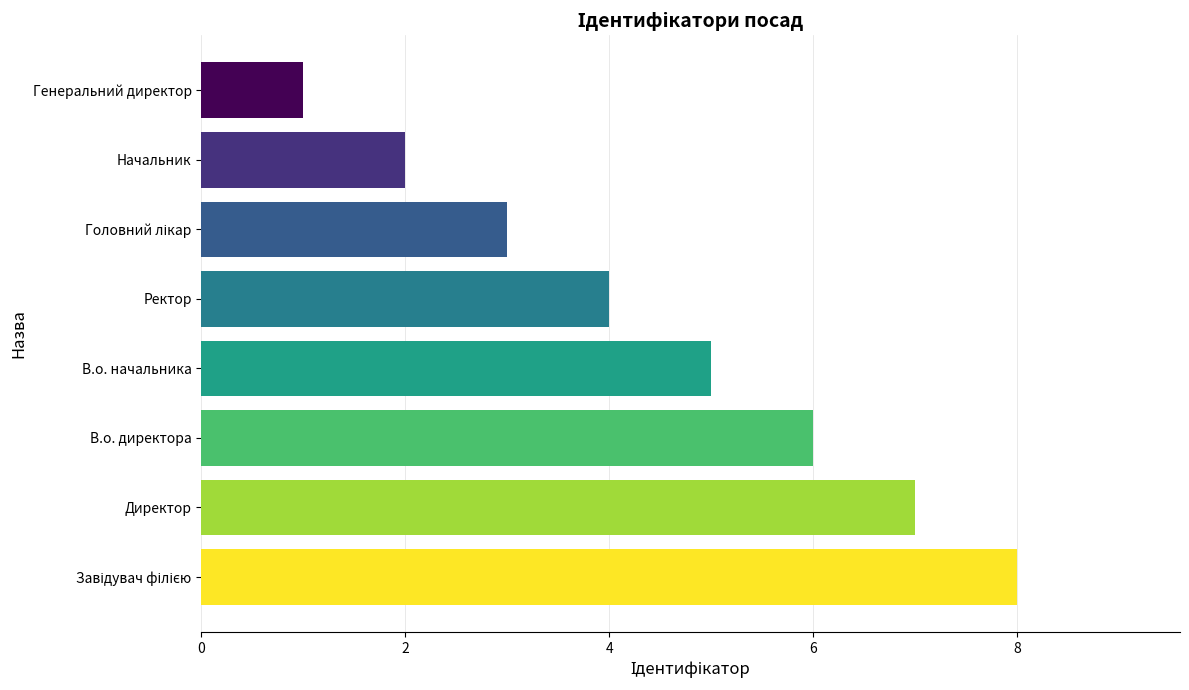

Between Генеральний директор and Начальник, which is larger?

Начальник